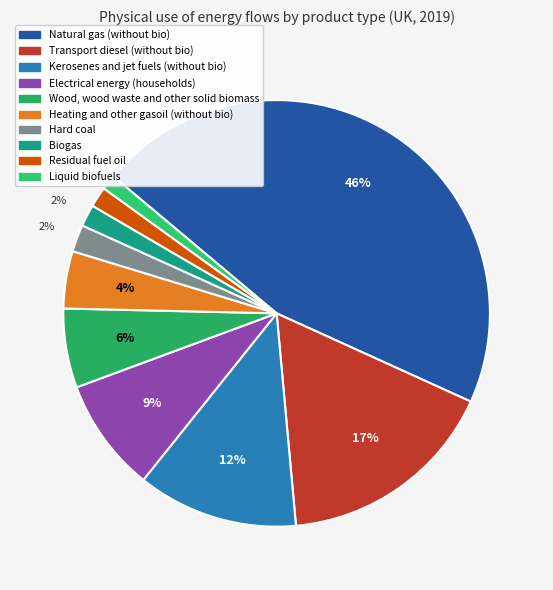

How many slices are in this pie chart?

10